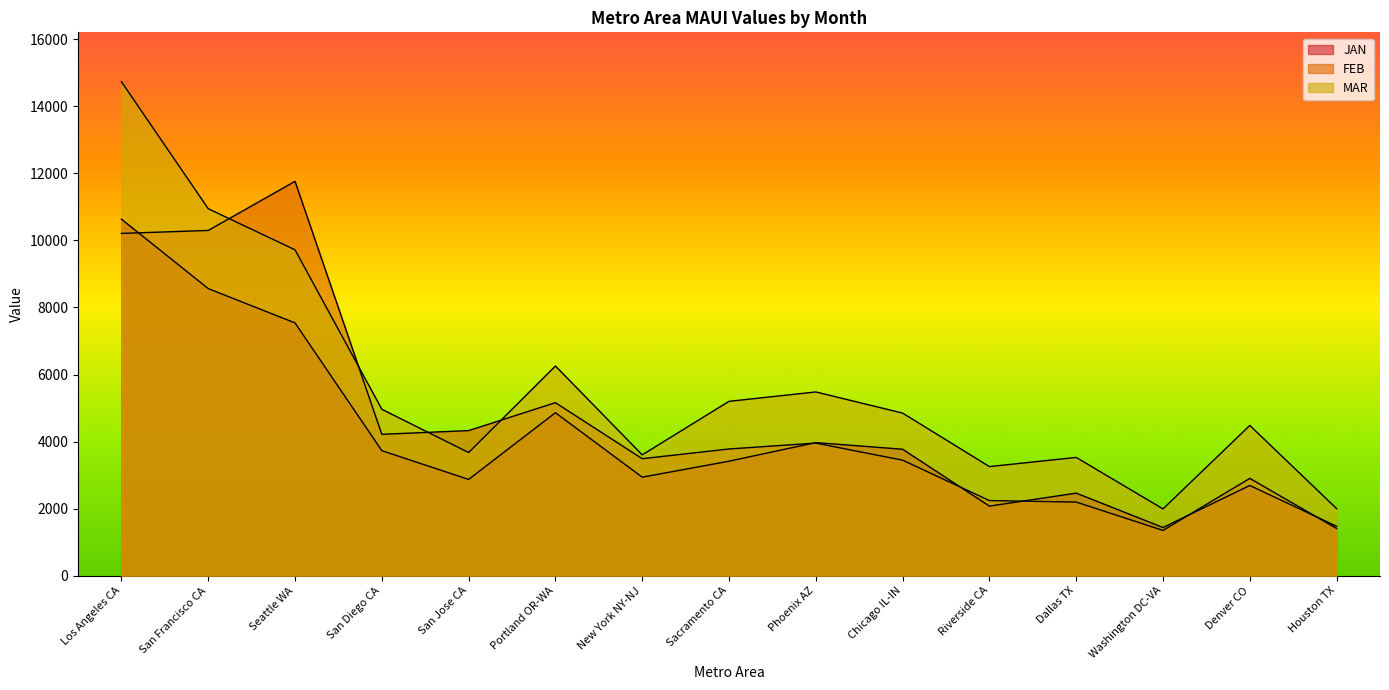

Reading left to right, extract all data points from this chart.

JAN: 10633.7	8562.9	7539.1	3728.8	2871.7	4860.7	2938.3	3414.8	3969.6	3771.4	2075.0	2462.5	1436.7	2691.1	1473.0
FEB: 10209.0	10297.5	11762.3	4215.8	4327.5	5160.1	3489.0	3779.3	3954.6	3445.2	2240.0	2195.5	1349.8	2902.3	1406.8
MAR: 14733.3	10945.5	9719.5	4963.9	3672.7	6253.9	3603.7	5200.5	5480.4	4849.7	3253.9	3527.1	1991.8	4481.4	2000.5